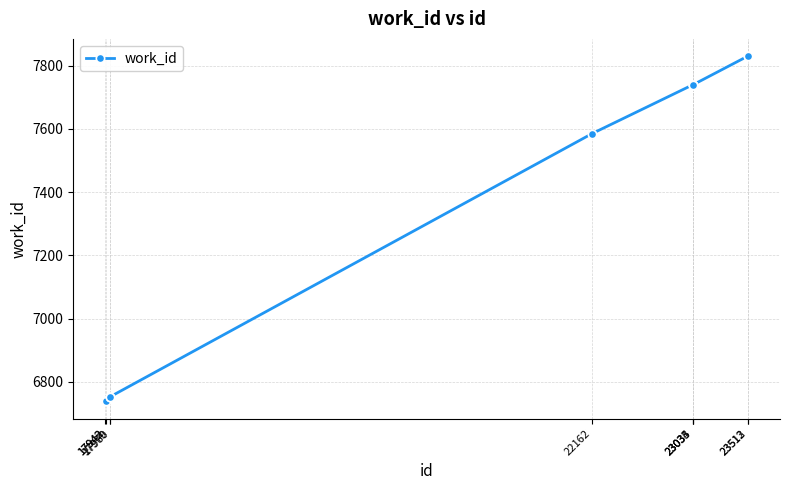

What is the maximum value shown in the chart?

7830